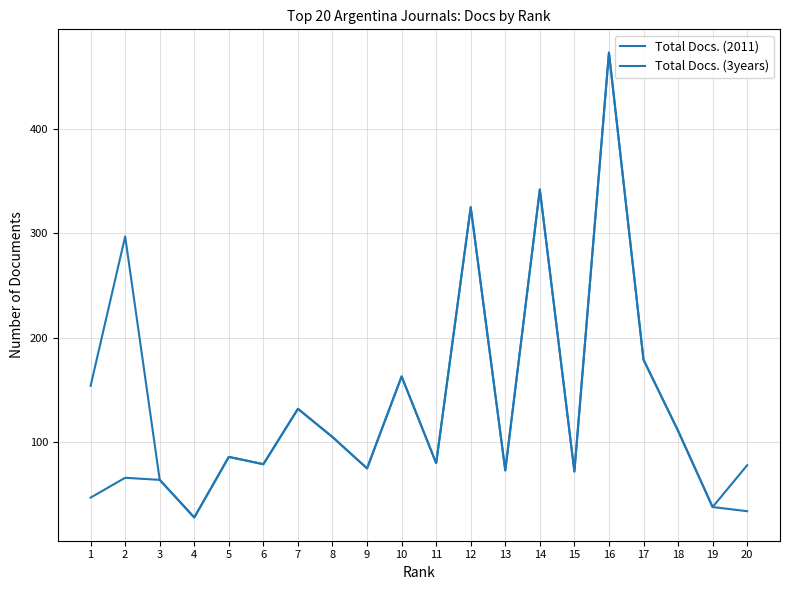

How many lines are shown in the chart?

2